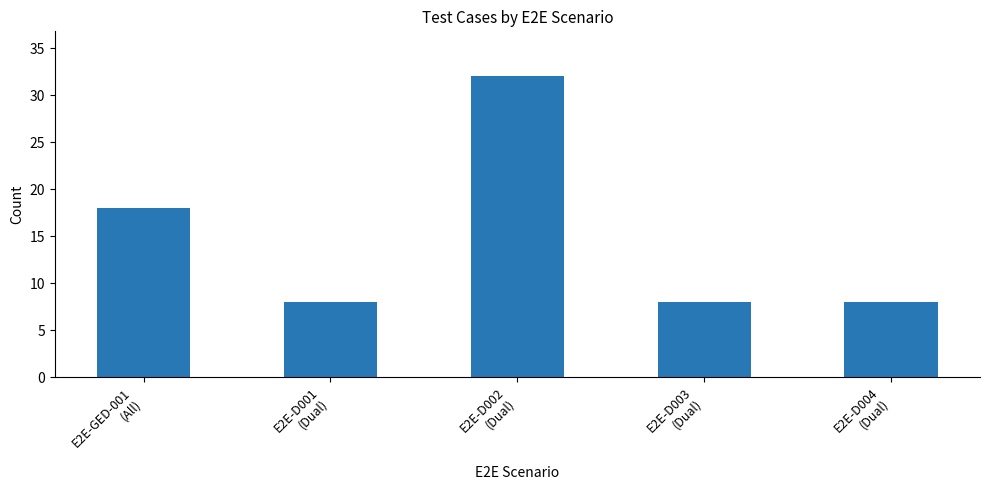

Which category has the highest value across all series?

E2E-D002
(Dual)